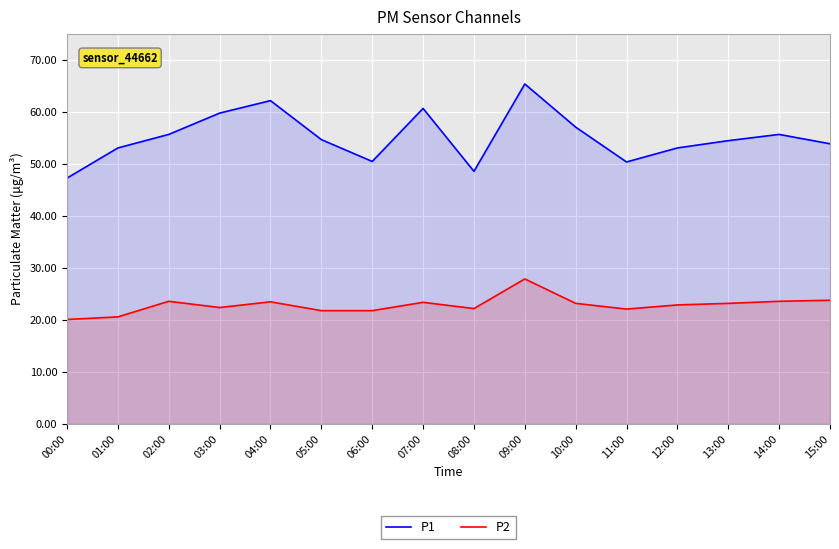

Which series changed the most between 00:00 and 14:00?

P1